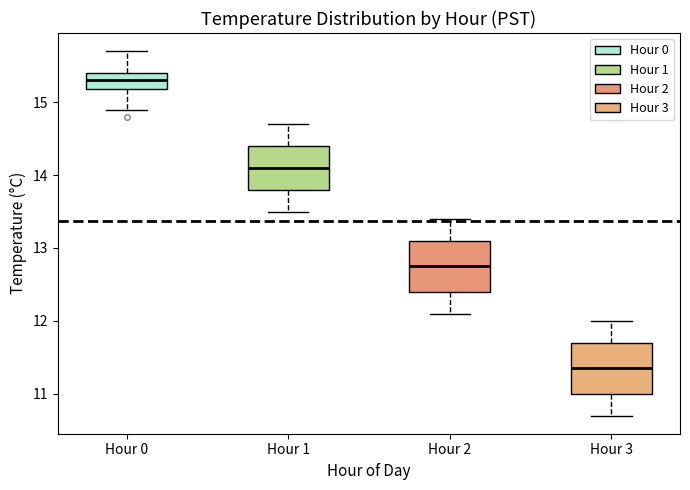

Which box's median line is the highest?

Hour 0